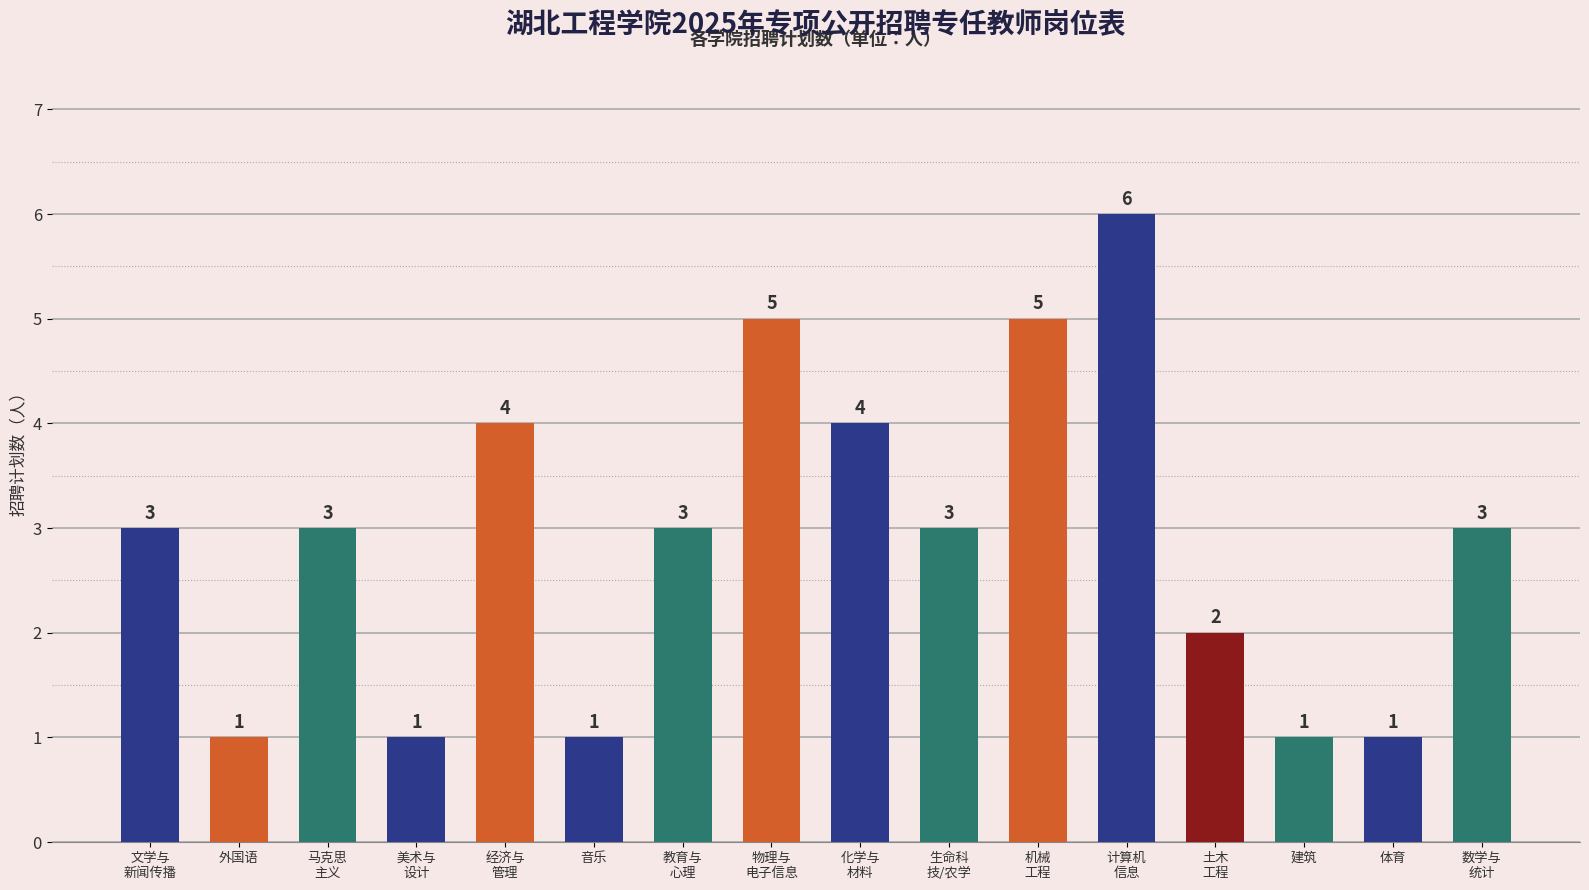

What is the maximum value shown in the chart?

6